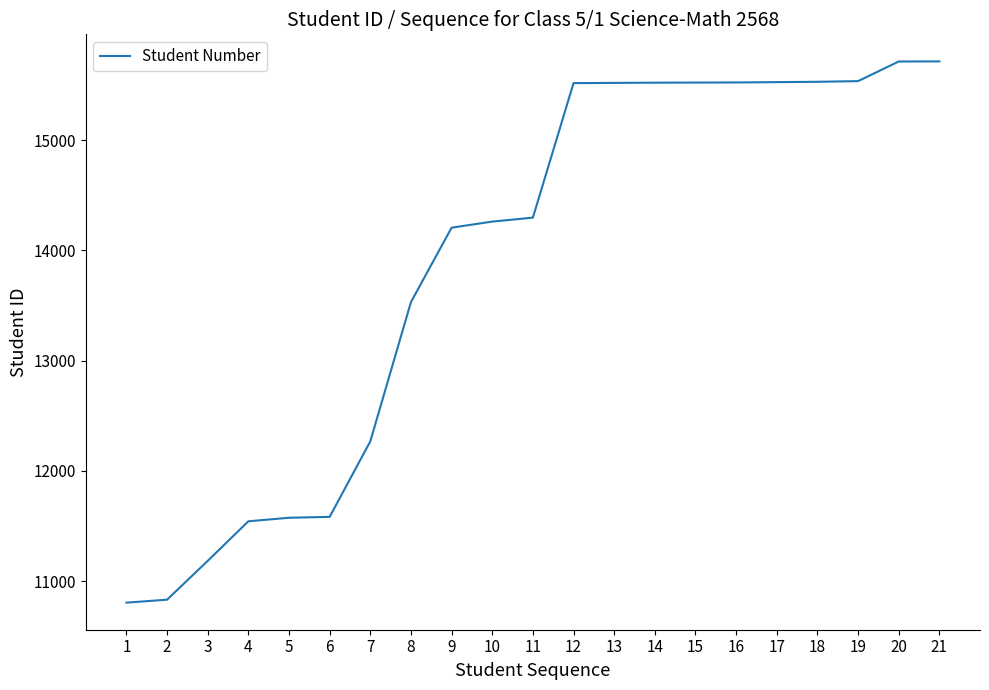

Is it true that the value at 18 is 8481?

False